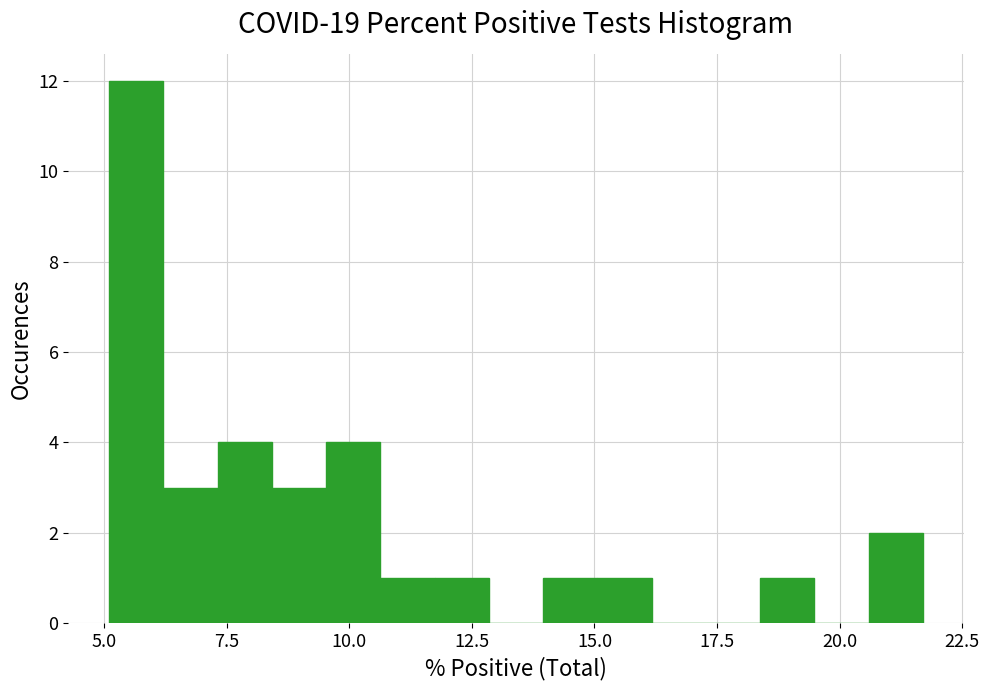

Read against the x-axis, roughly where is the centre of the tallest bar?

5.5